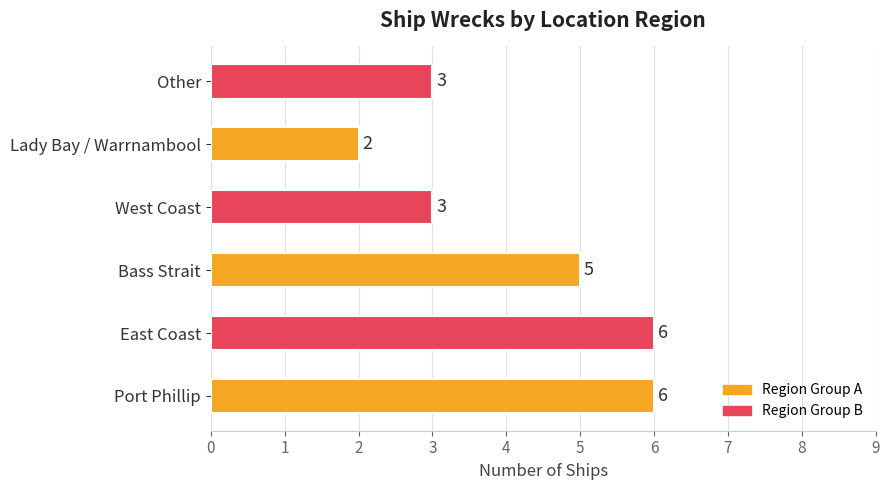

The chart shows a value of 3 at Other. True or false?

True